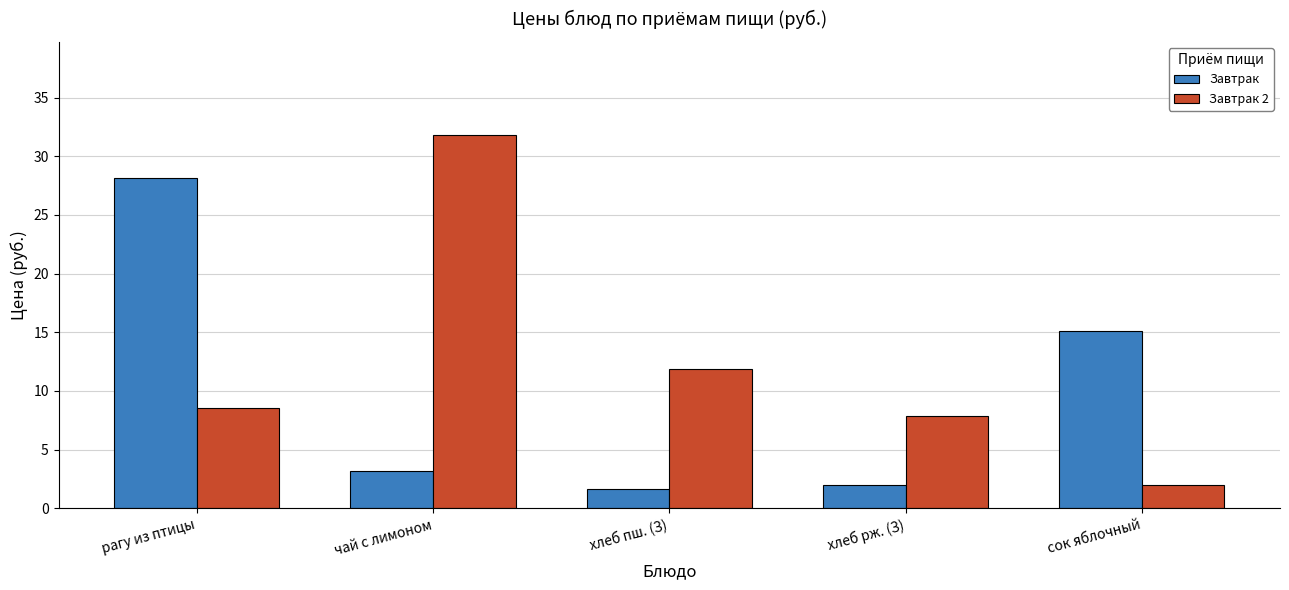

At how many categories does at least one series exceed 3?

5